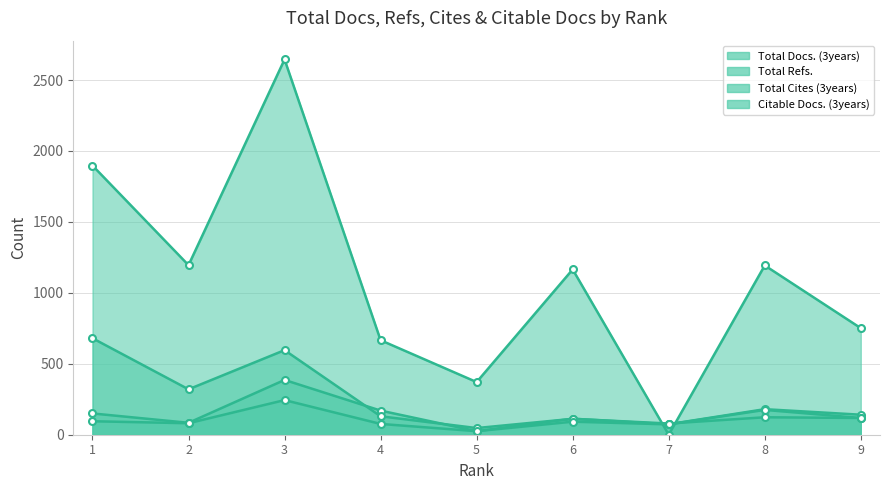

Where does the Total Refs. series first go above 1165?

1